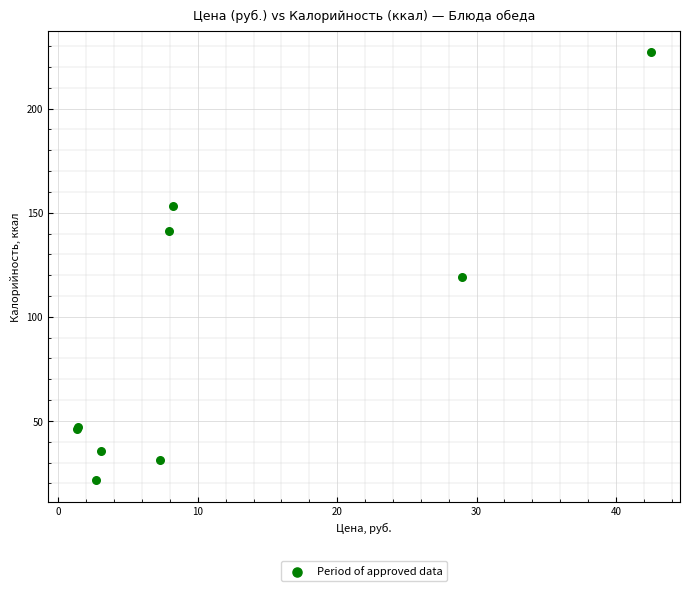

What Y value in the scatter plot is closest to 124?

119.1